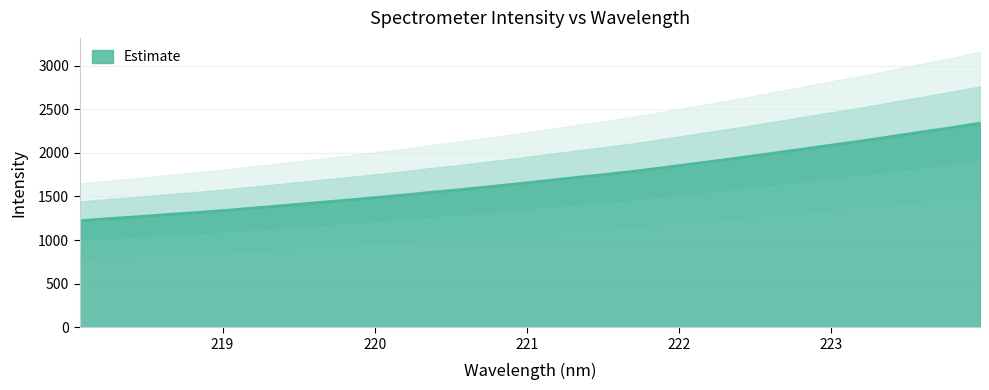

Does the chart have visible grid lines?

Yes